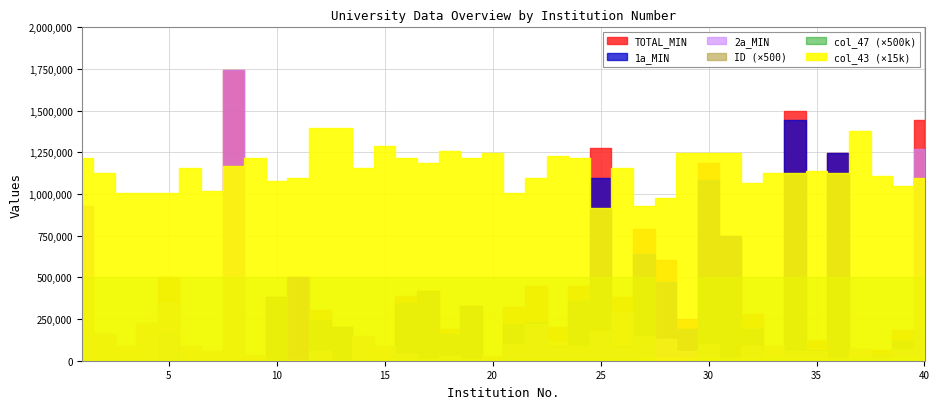

Is this an area chart (filled region under the line)?

No